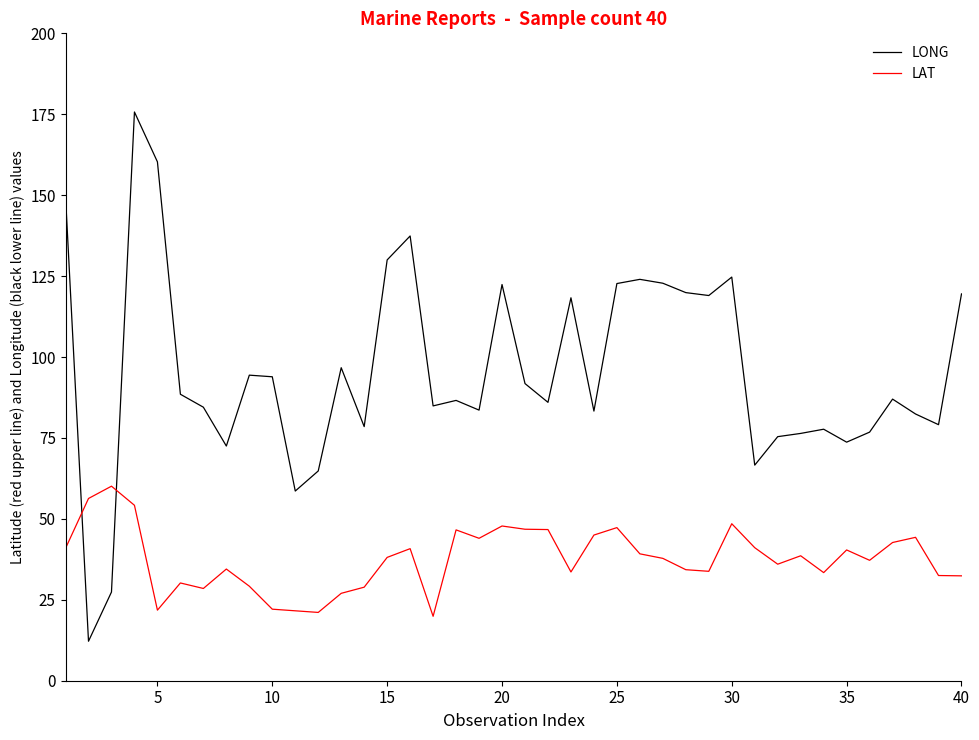

Rank the series by their maximum value, from lowest to highest.

LAT, LONG